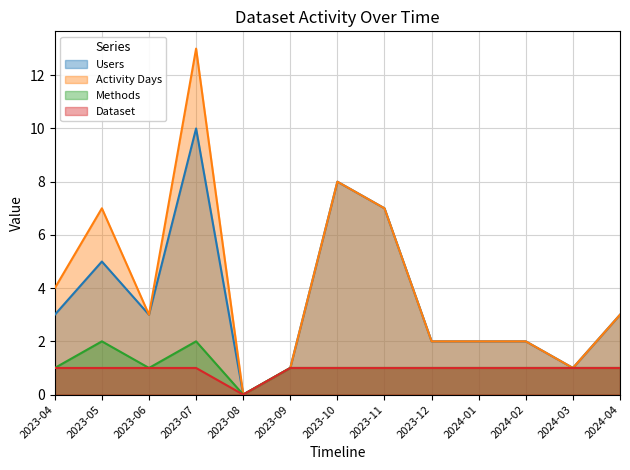

In Methods, how many points are higher than both neighbors (excluding endpoints)?

2